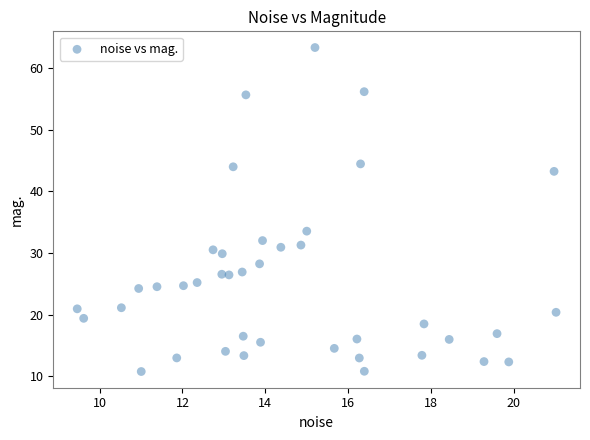

What Y value in the scatter plot is closest to 37?

33.6